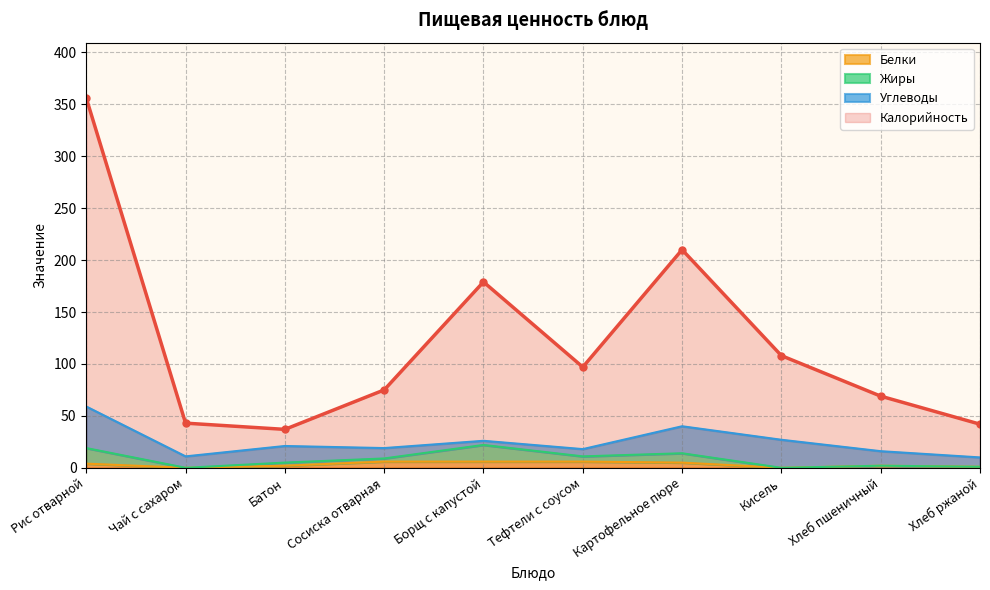

Which category has the highest value across all series?

Рис отварной